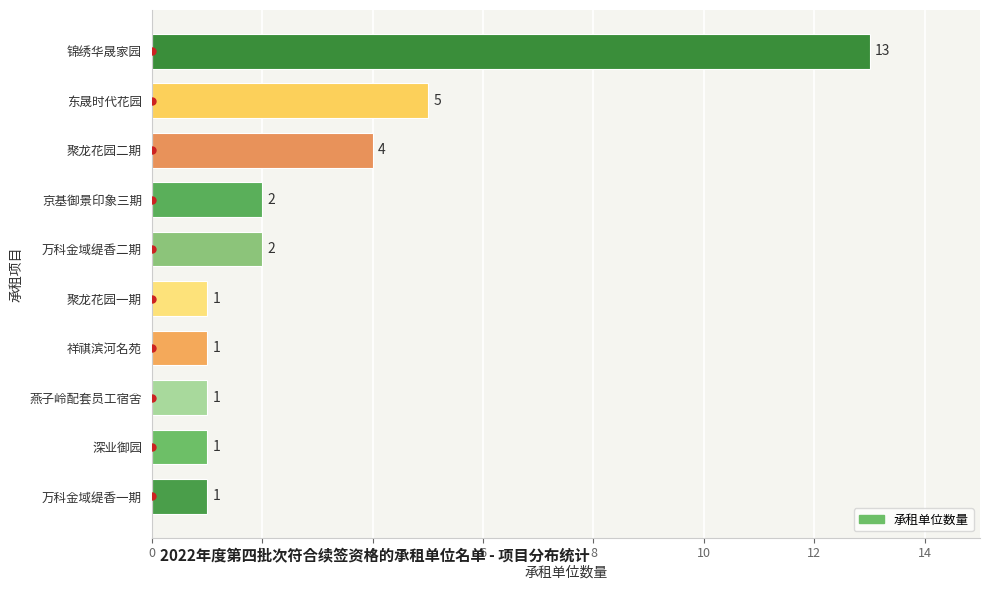

What is the approximate value at 聚龙花园二期?

4